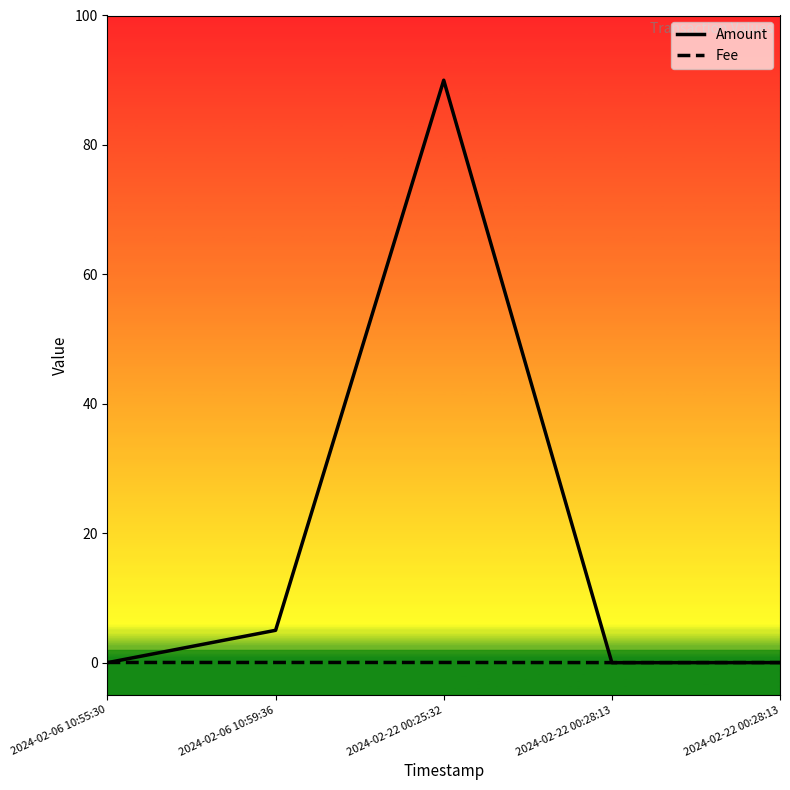

What is the sum of all Amount values?

95.0